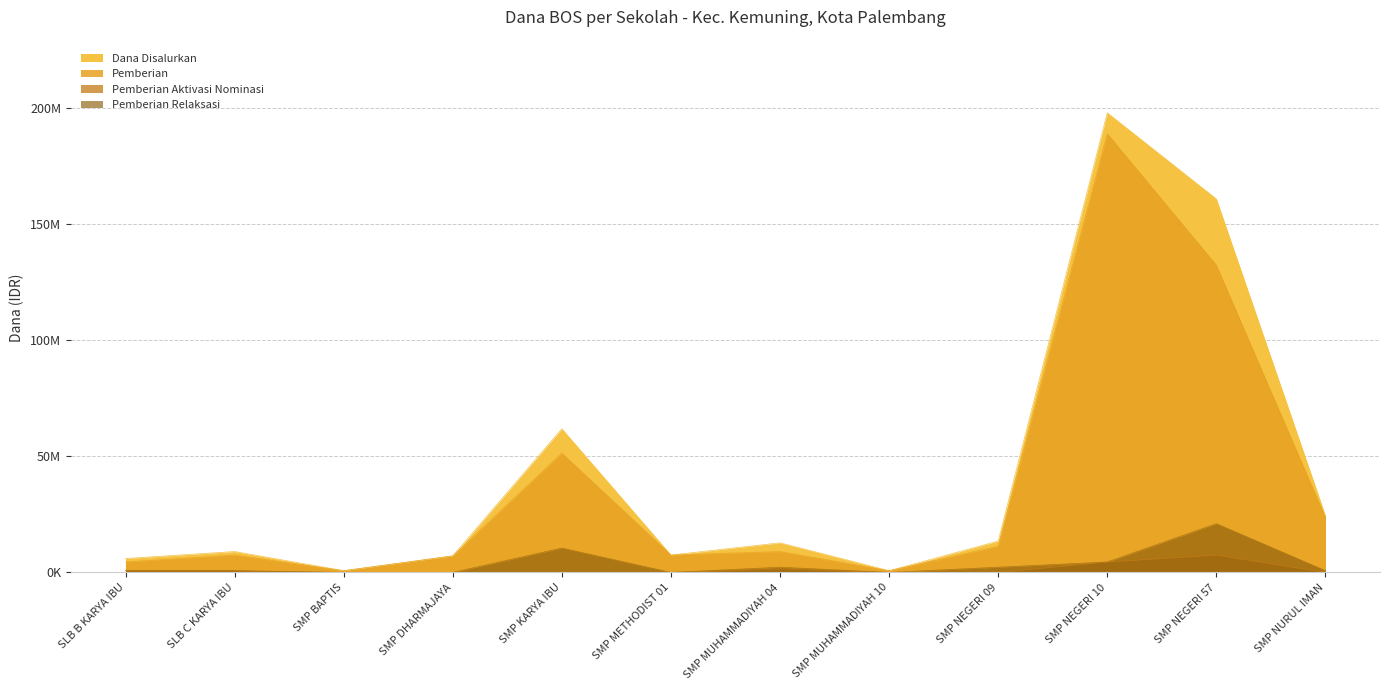

Does the chart display data point markers on the line(s)?

No